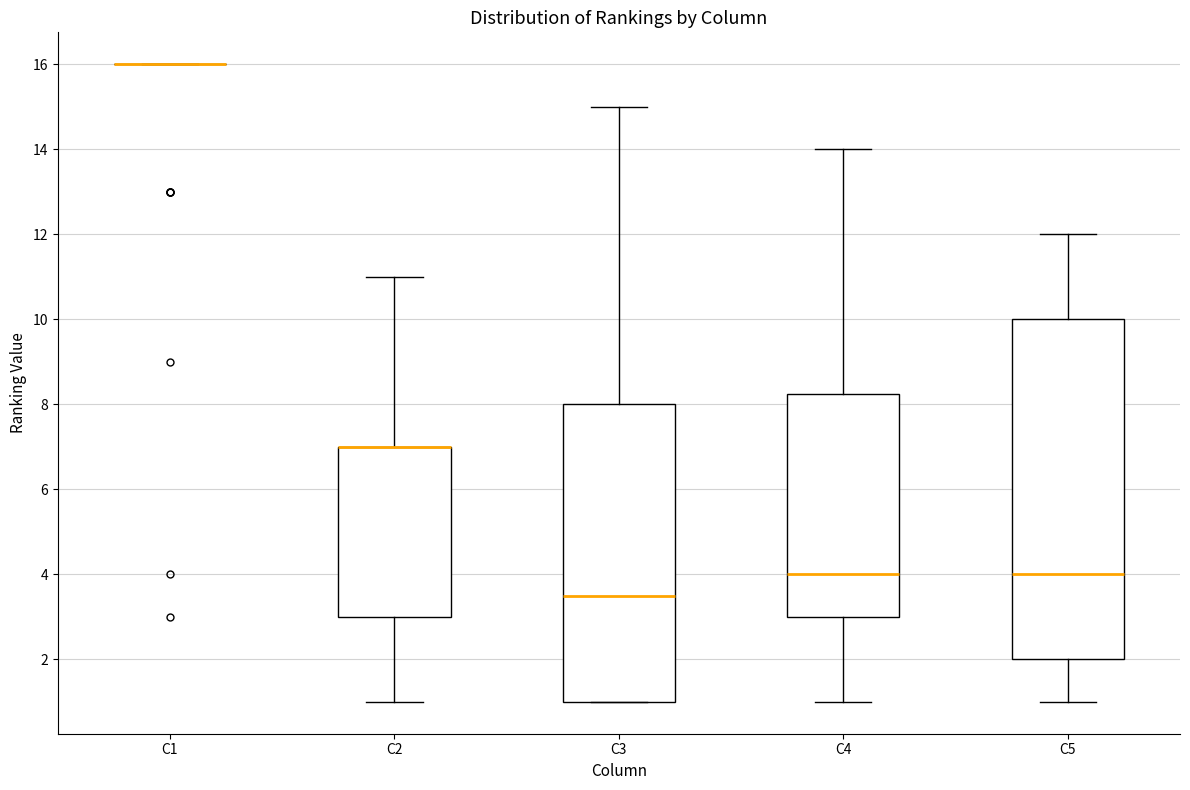

Reading left to right, read every box against the y-axis: the position of its median line, the range the box covers, and the ends of its whiskers. The values are not printed on the chart, so give them approximately, as read against the axis.

C1: box collapsed to a line at 16.0, whiskers 16.0 to 16.0
C2: median 7.0 (drawn on the box's upper edge), box 3.0 to 7.0, whiskers 1.0 to 11.0
C3: median 3.6, box 1.0 to 8.0, whiskers 1.0 to 15.0
C4: median 4.0, box 3.0 to 8.2, whiskers 1.0 to 14.0
C5: median 4.0, box 2.0 to 10.0, whiskers 1.0 to 12.0